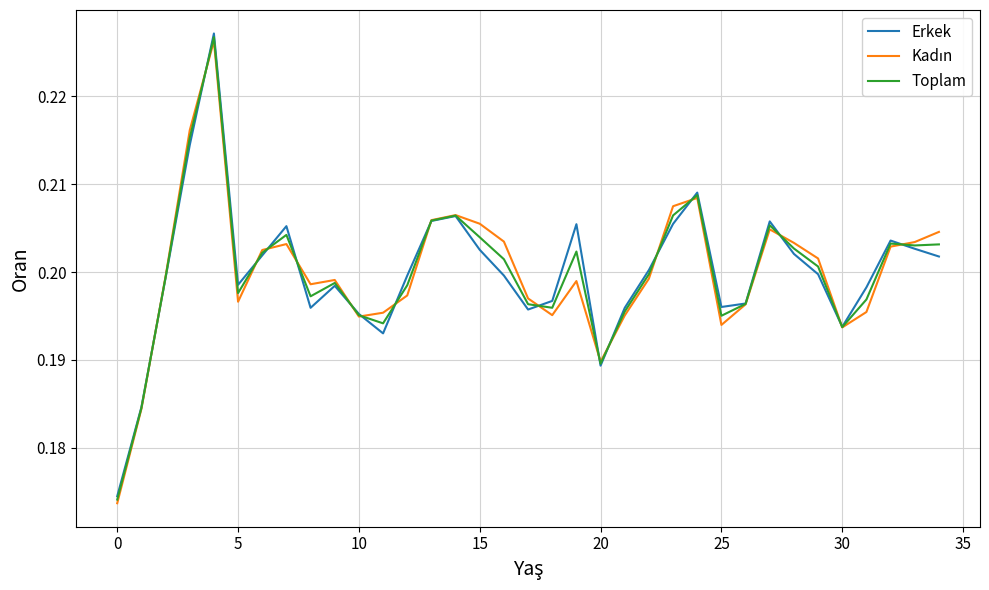

Which series has the largest range (max minus min)?

Erkek